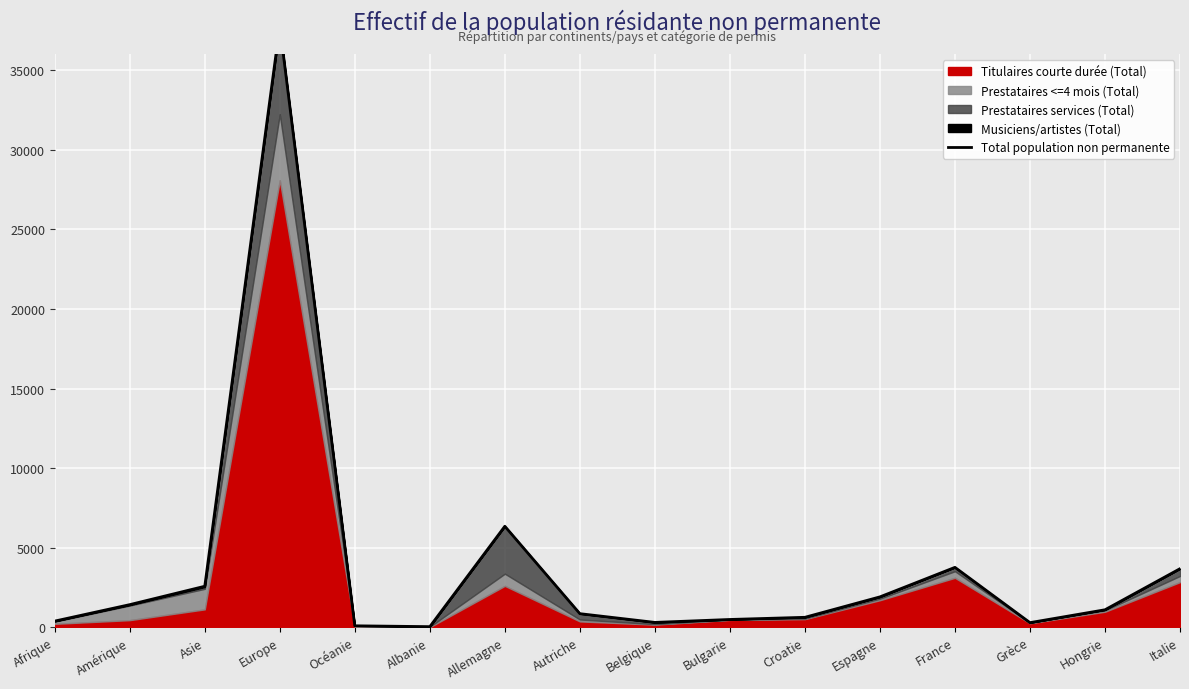

What is the difference between the second highest and minimum values?

6308